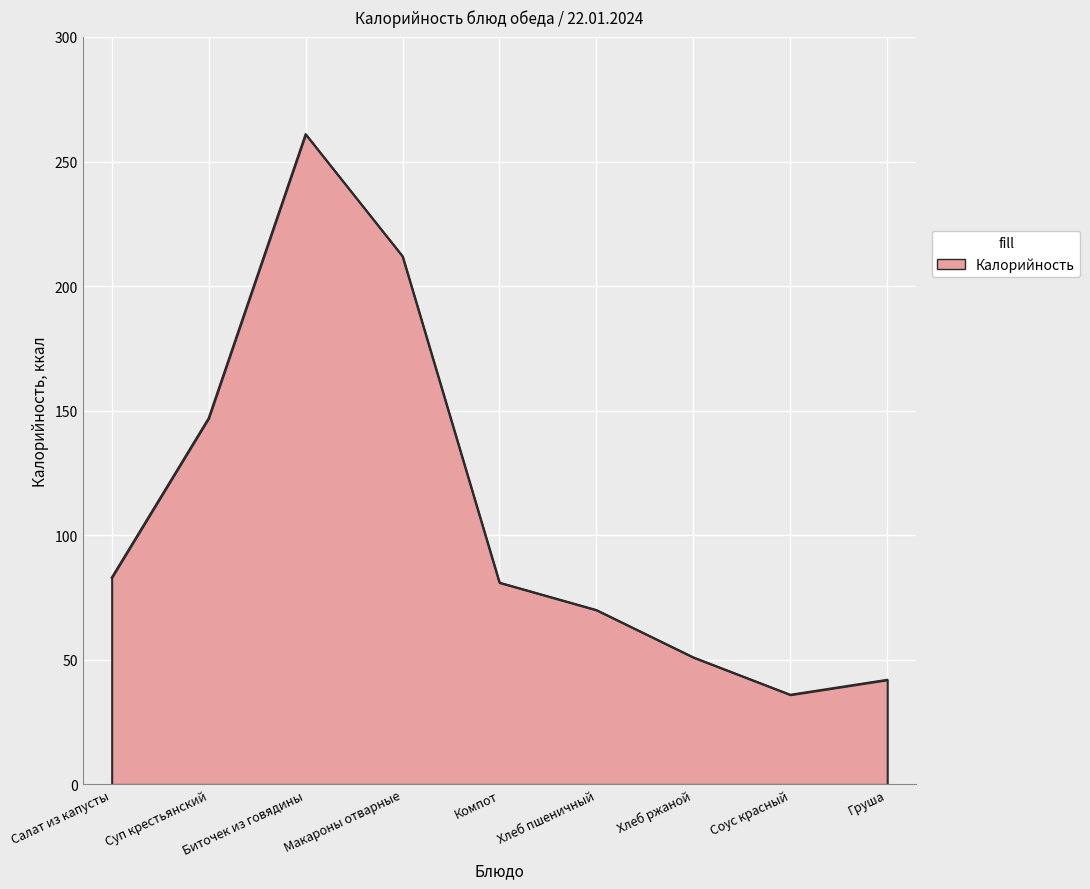

Which label corresponds to the largest value in the chart?

Биточек из говядины